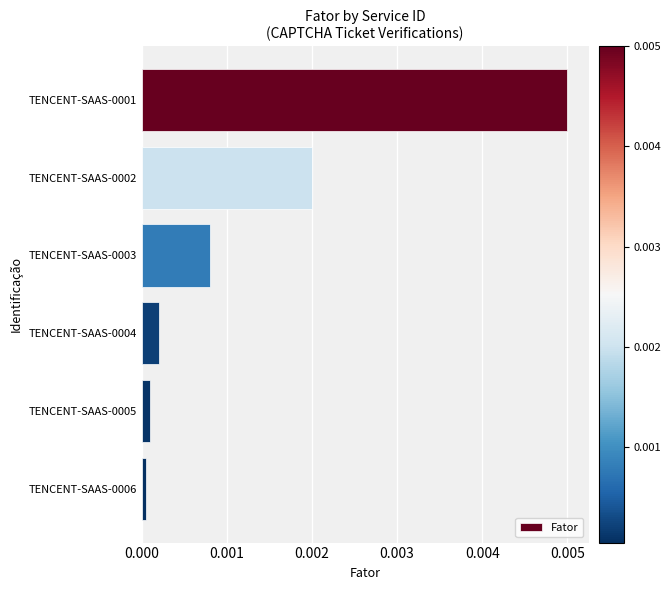

The value at TENCENT-SAAS-0005 is 0.0. True or false?

True